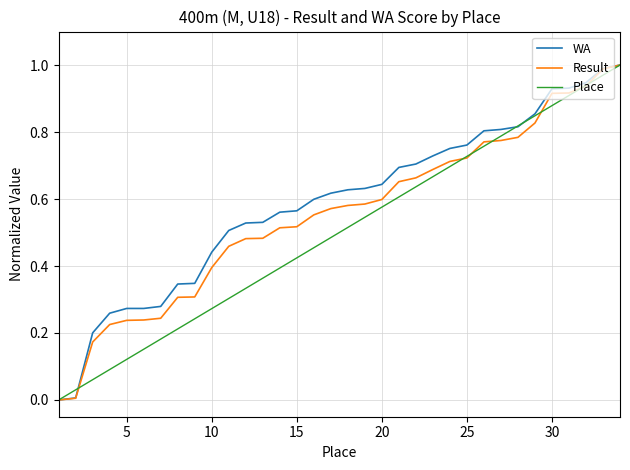

What are all the series names shown in the legend?

WA, Result, Place